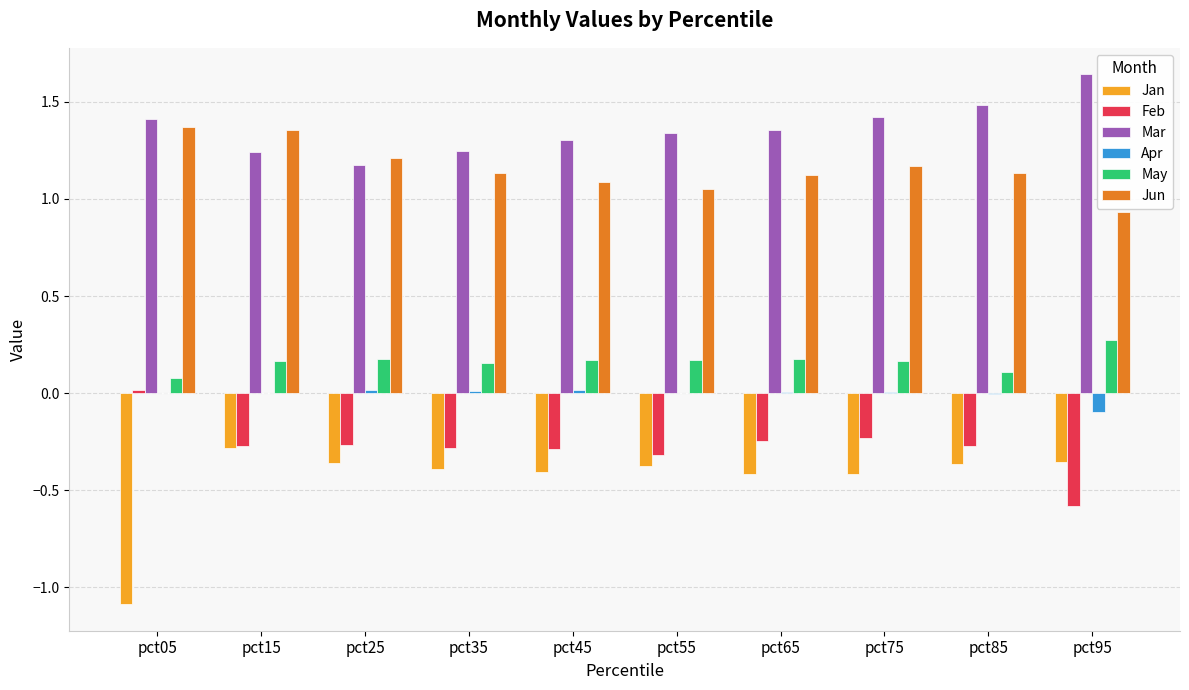

Is it true that Mar equals 0.6 at pct35?

False